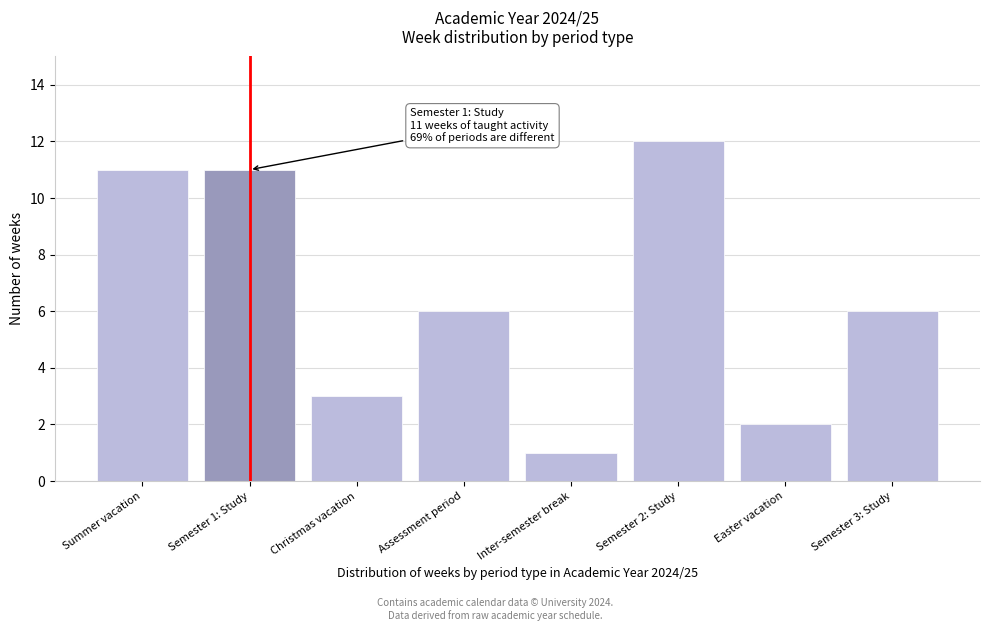

Reading left to right, what are all the values shown in this chart?

Summer vacation=11	Semester 1: Study=11	Christmas vacation=3	Assessment period=6	Inter-semester break=1	Semester 2: Study=12	Easter vacation=2	Semester 3: Study=6